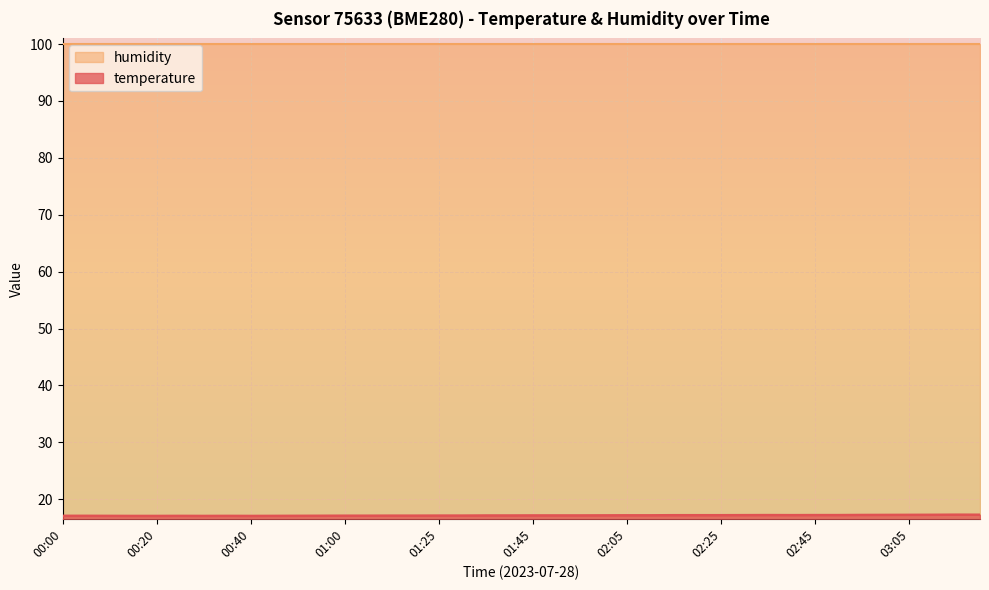

Which category has the lowest value across all series?

00:15